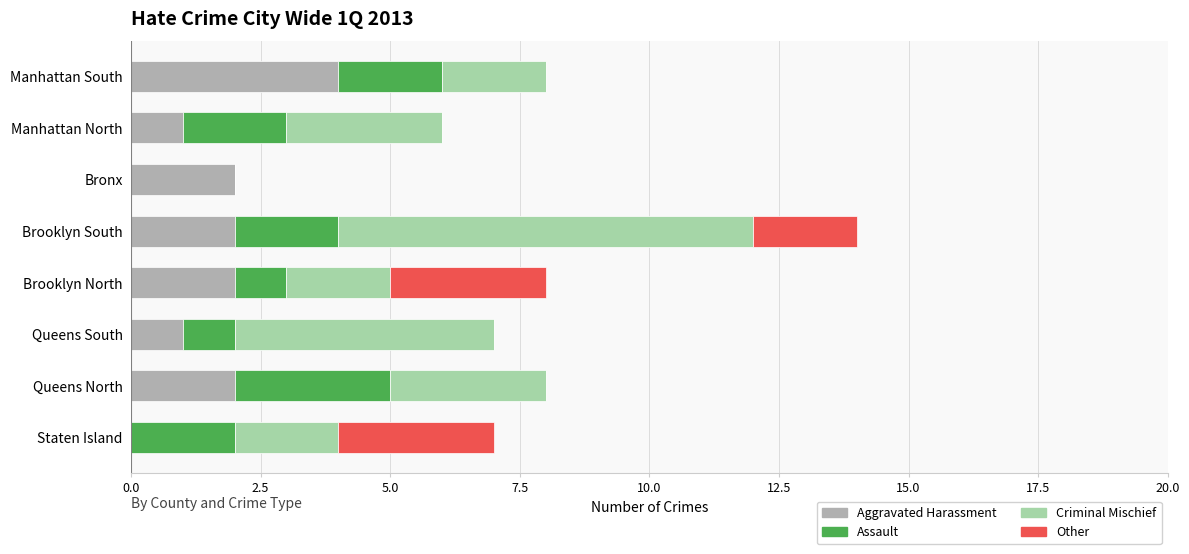

The Aggravated Harassment series shows 2 at Queens North. True or false?

True